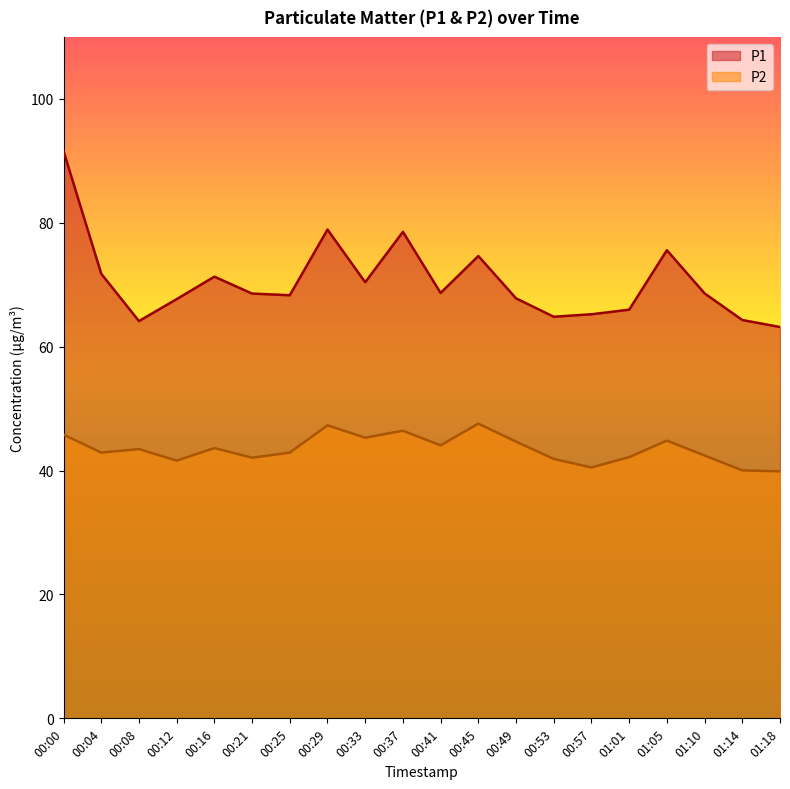

List the labels in order of P1 value, largest first.

00:00, 00:29, 00:37, 01:05, 00:45, 00:04, 00:16, 00:33, 00:41, 01:10, 00:21, 00:25, 00:49, 00:12, 01:01, 00:57, 00:53, 01:14, 00:08, 01:18